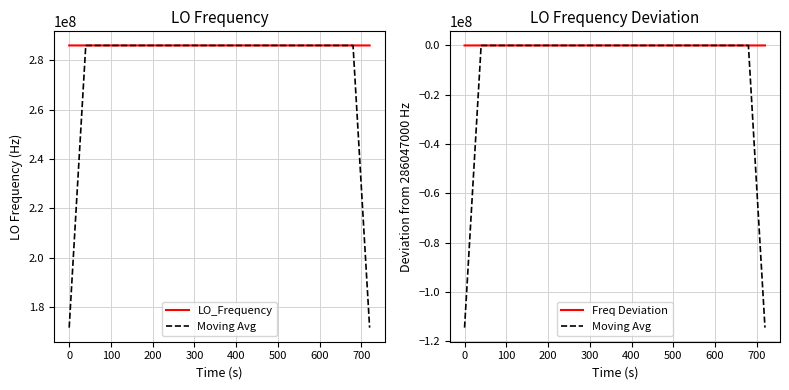

Is the value of Moving Avg at 33 greater than the value of LO_Frequency at 26?

No